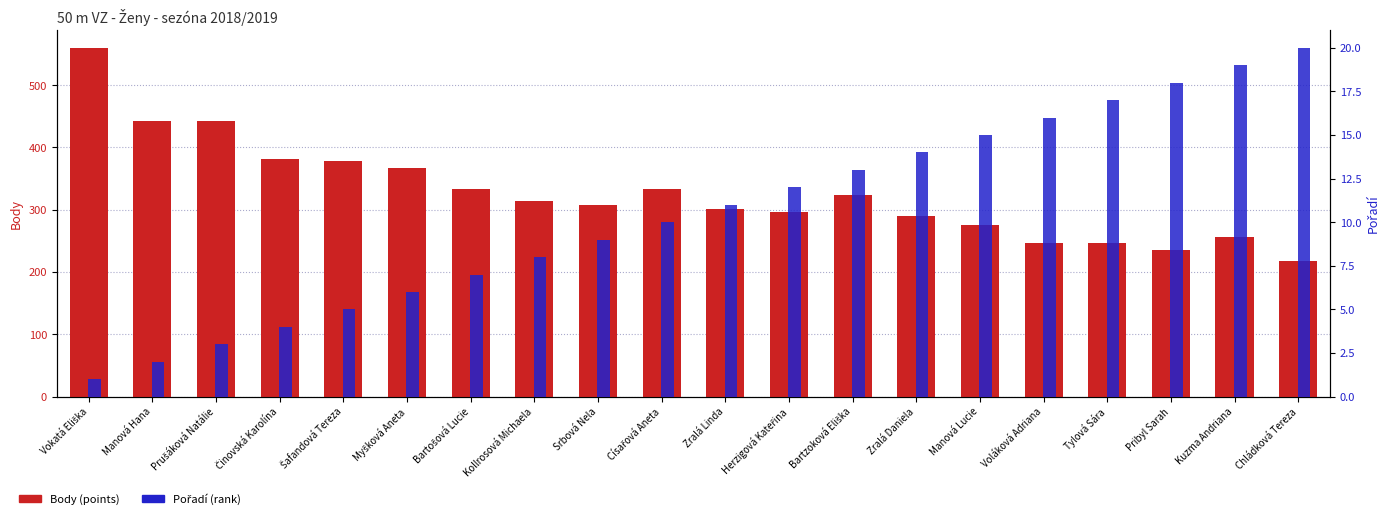

True or false: Pořadí (rank) has a value of 5 at Prušáková Natálie.

False